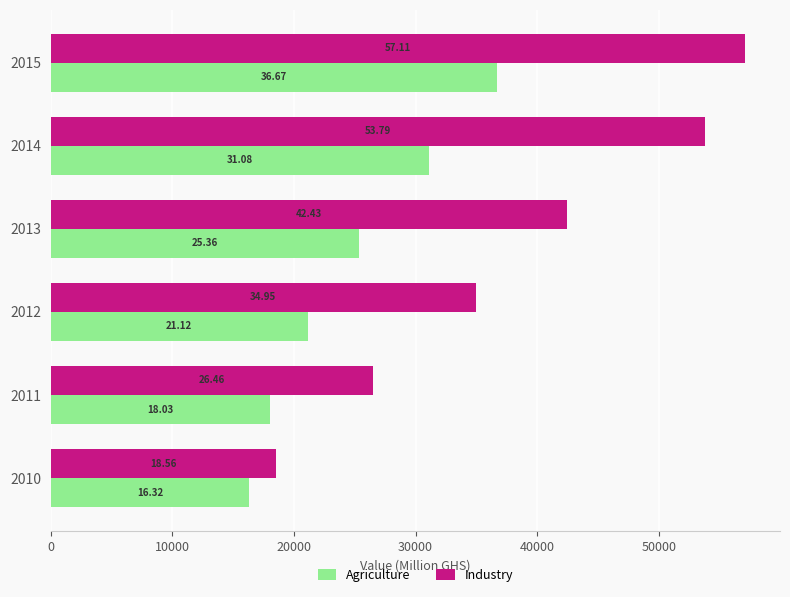

What is the difference between the maximum and second lowest values in the Industry series?

30648.2